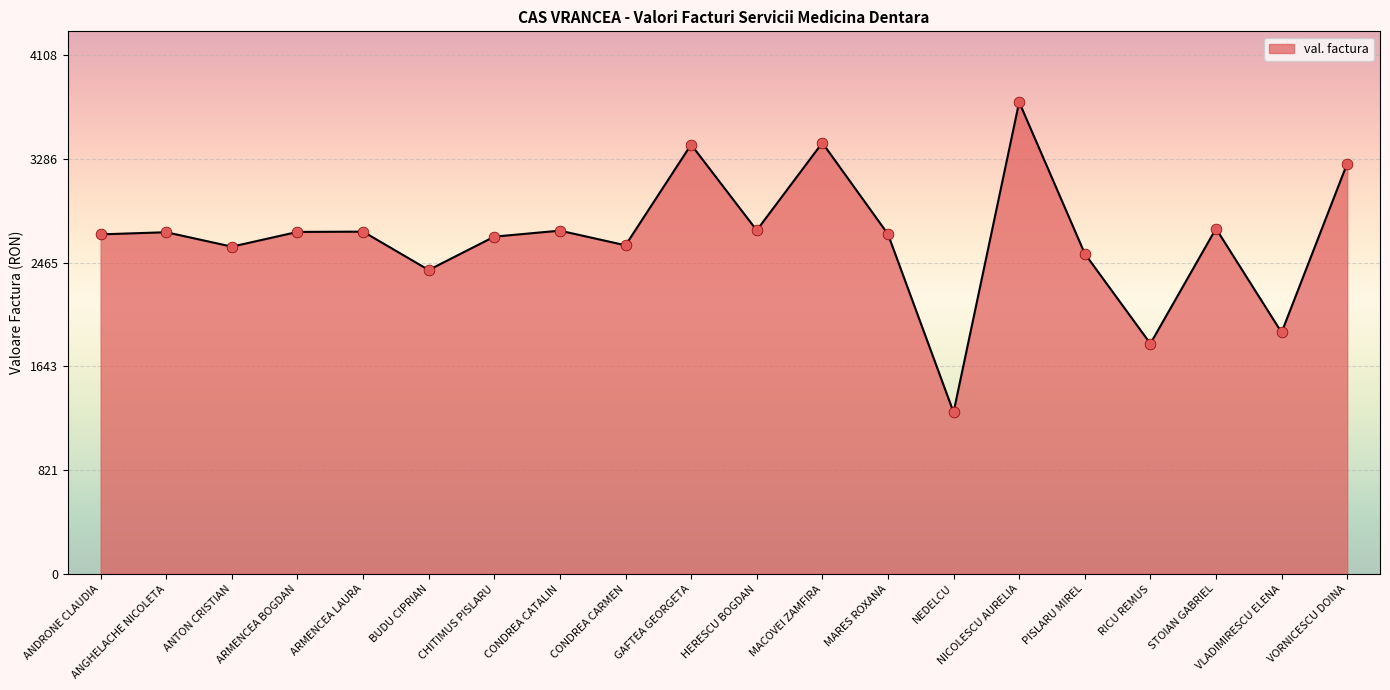

What is the change in value from HERESCU BOGDAN to VLADIMIRESCU ELENA?

-808.2